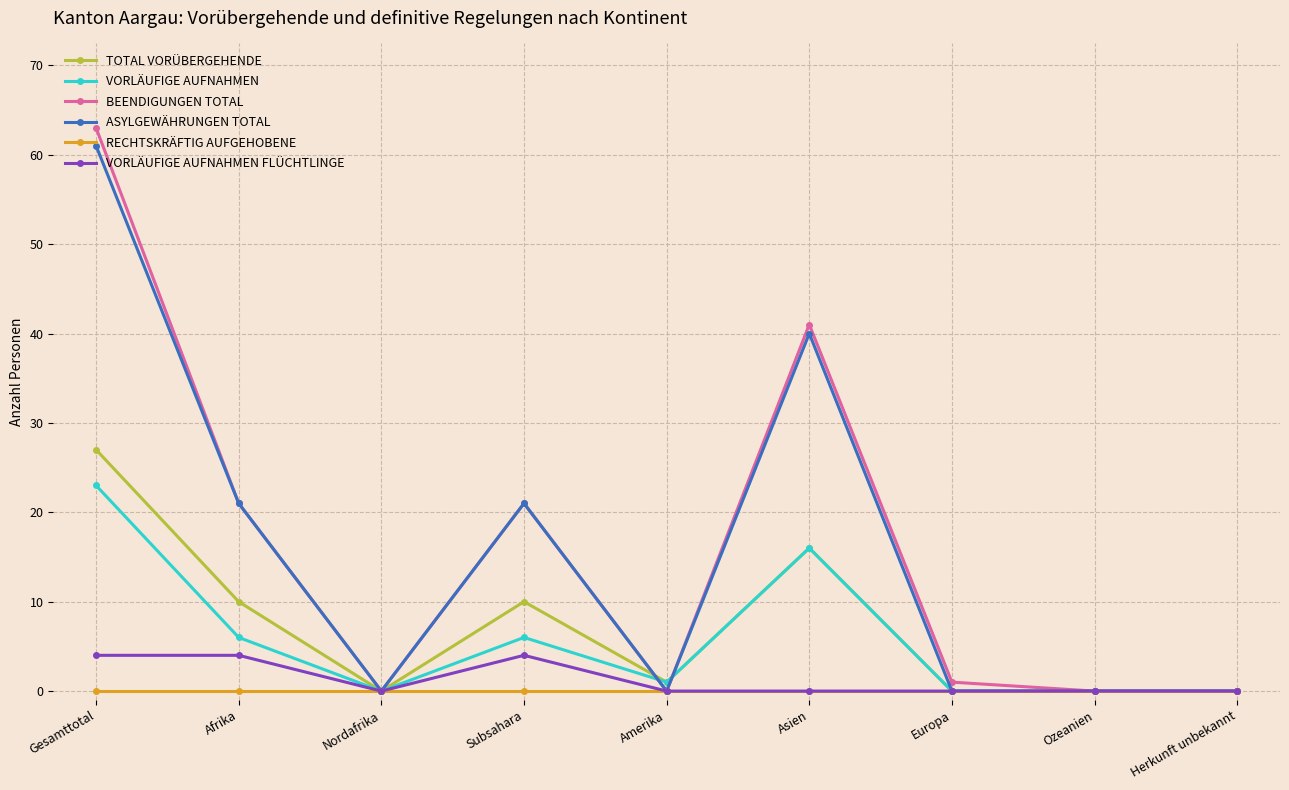

What is the label of the 3rd point from the right?

Europa